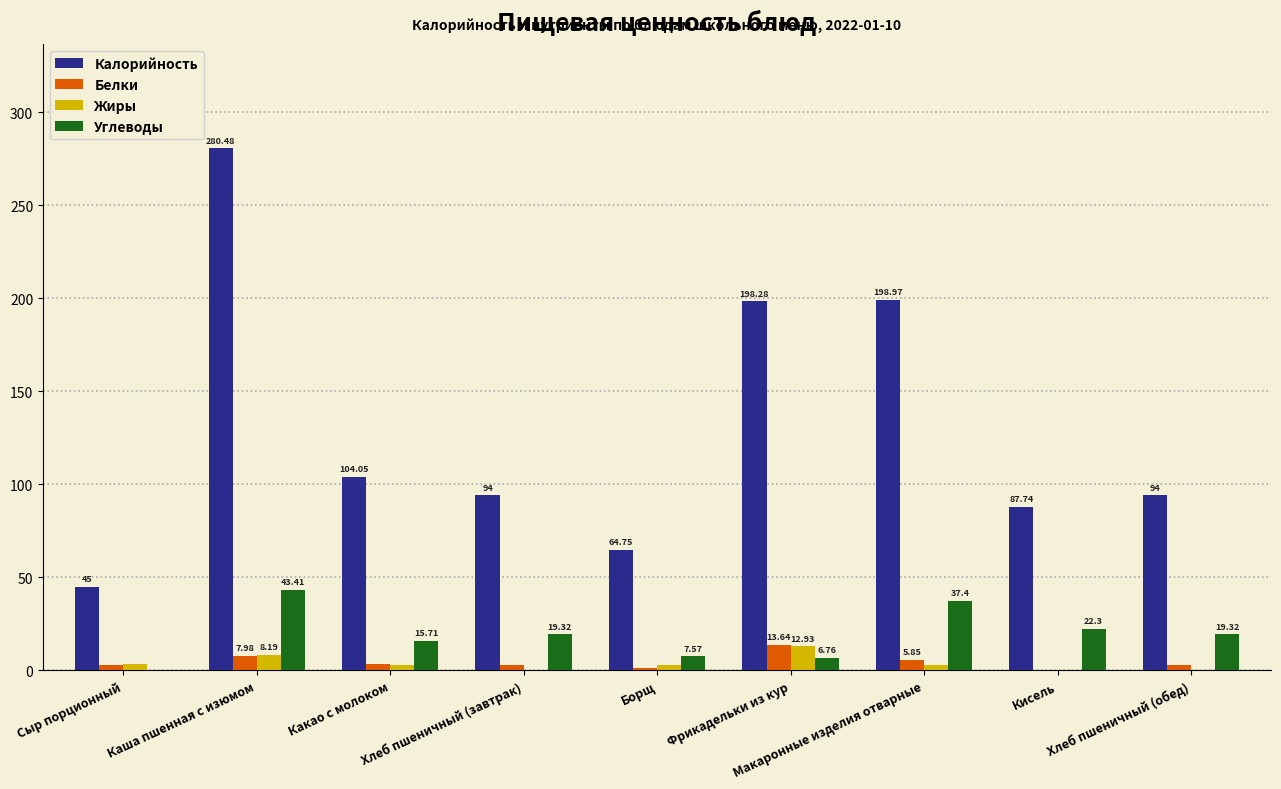

What is the sum of all Белки values?

42.1